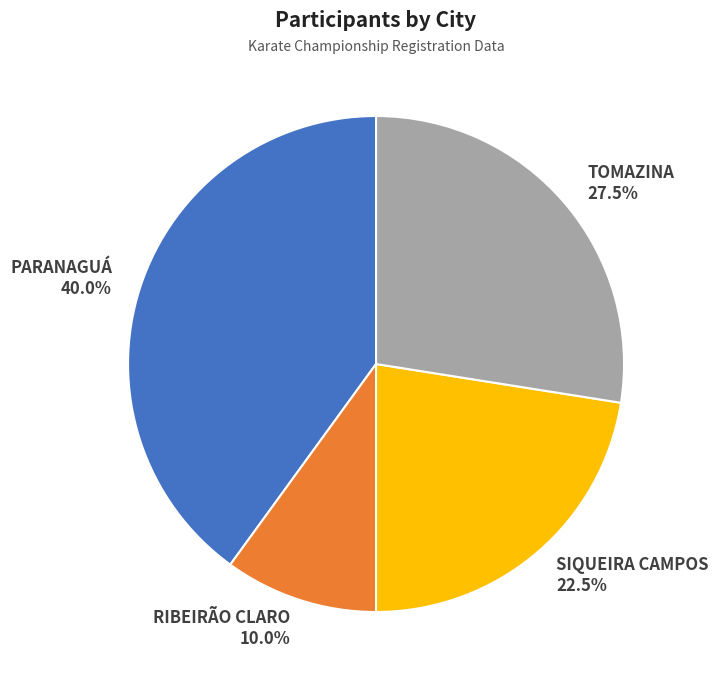

Which has a higher value, TOMAZINA or SIQUEIRA CAMPOS?

TOMAZINA